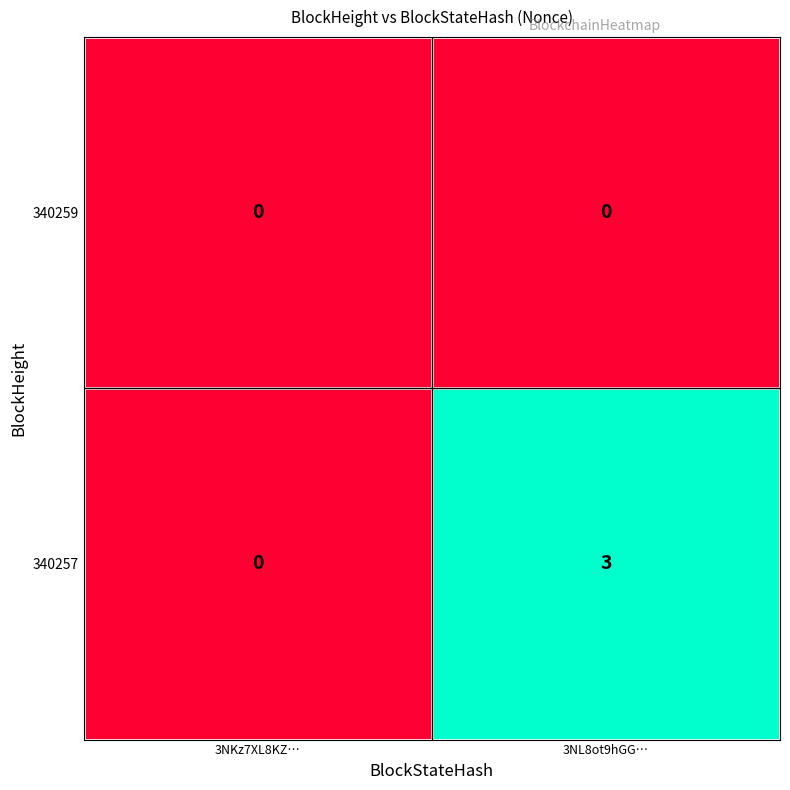

Which label corresponds to the largest value in the chart?

3NL8ot9hGG…